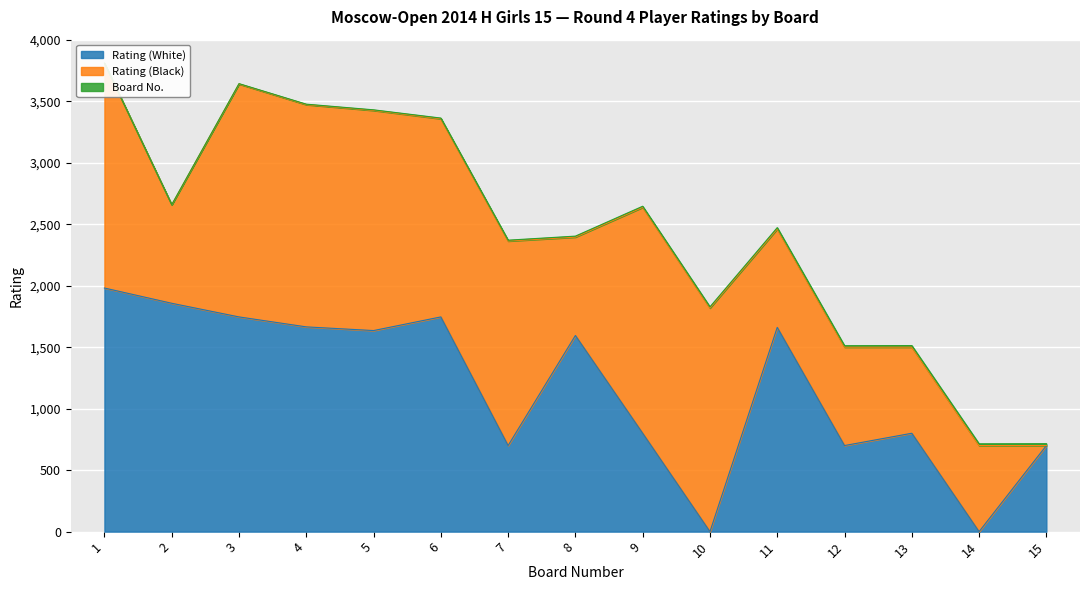

Reading left to right, extract all data points from this chart.

Rating (White): 1981	1857	1746	1665	1635	1746	700	1595	800	0	1661	700	800	0	700
Rating (Black): 1828	800	1894	1807	1790	1611	1663	800	1837	1818	800	800	700	700	0
Board No.: 1	2	3	4	5	6	7	8	9	10	11	12	13	14	15